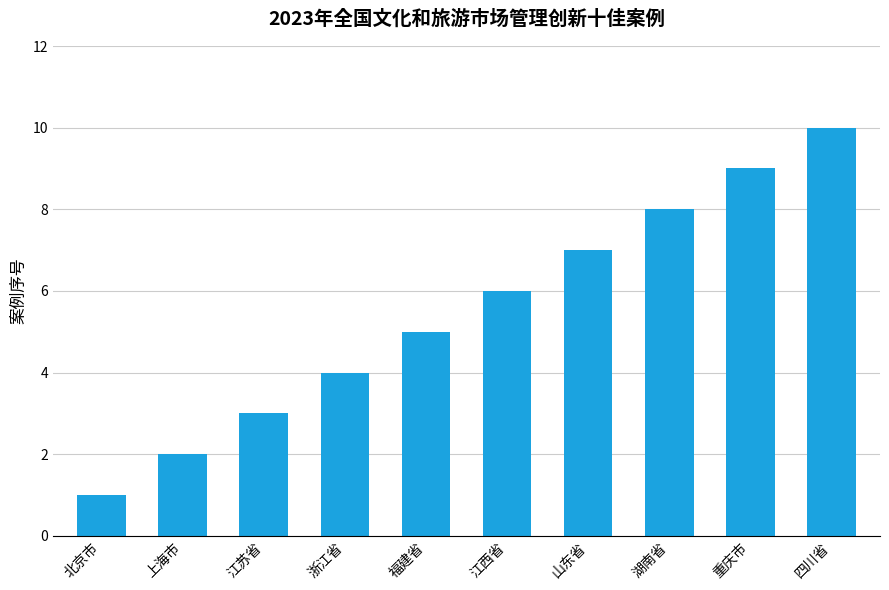

What is the difference between the maximum and minimum values?

9